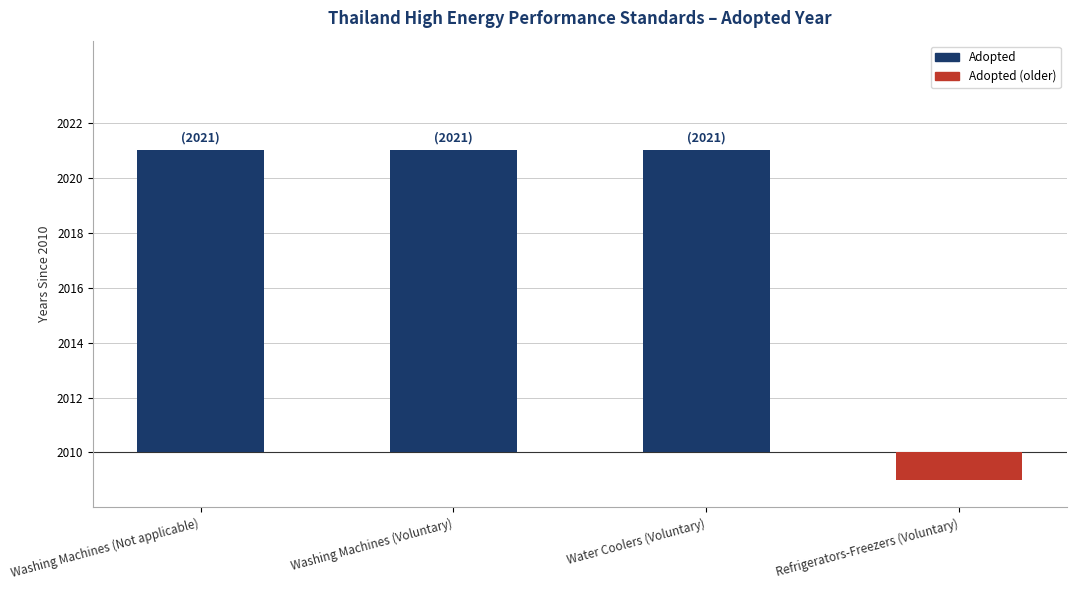

Is it true that the value at Water Coolers (Voluntary) is 17?

False